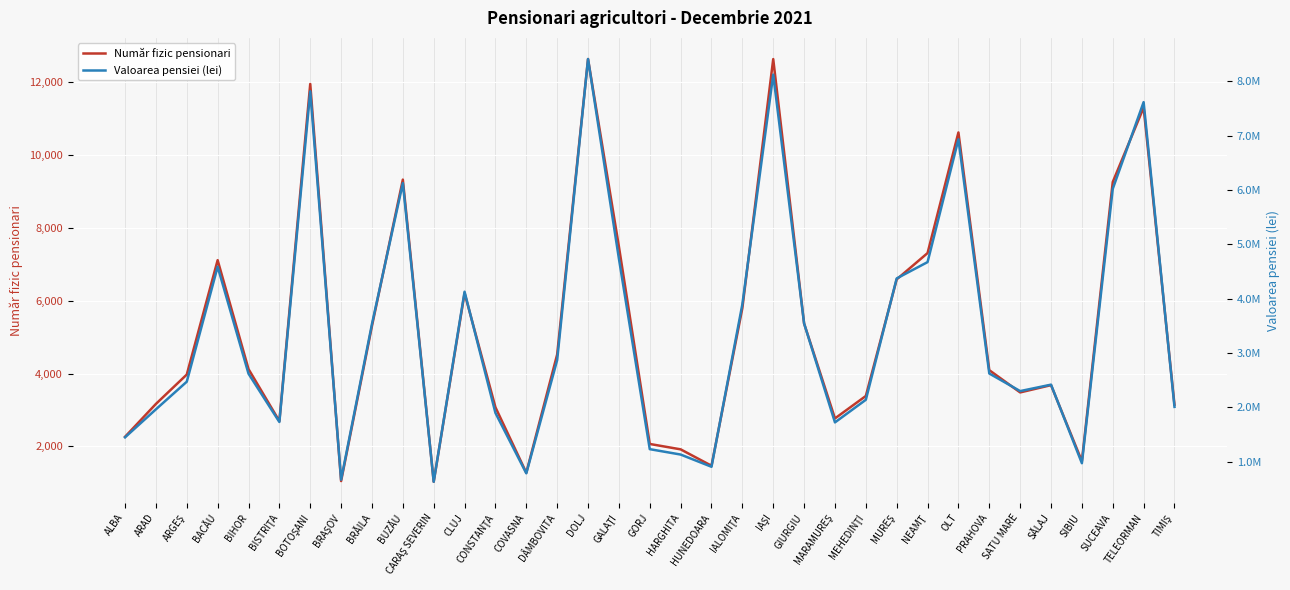

What is the sum of the Valoarea pensiei (lei) values at MEHEDINŢI and GIURGIU?

5679856